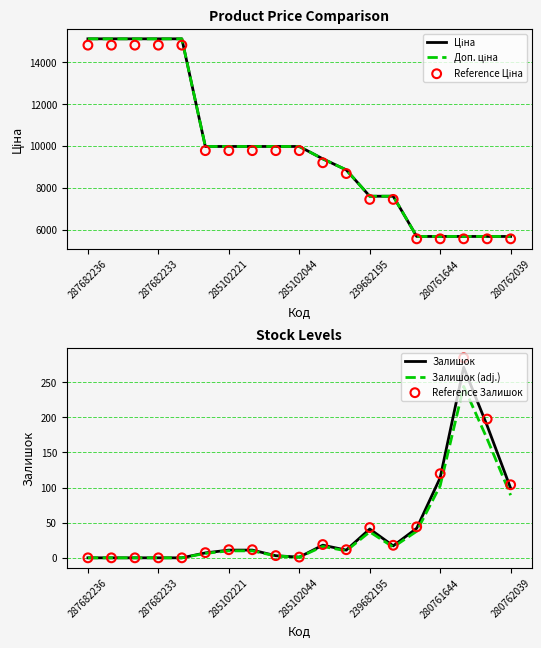

At how many categories does at least one series exceed 3958?

19